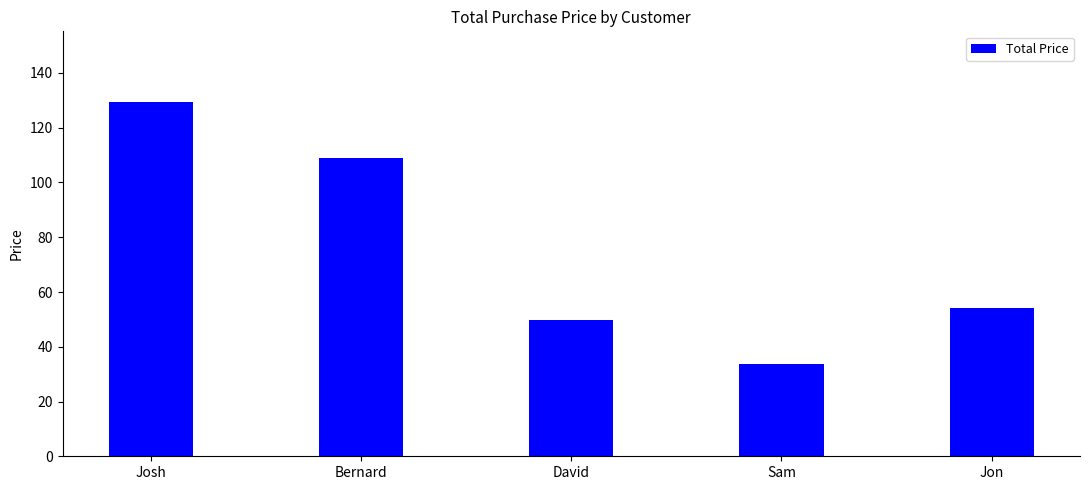

How many bars are there in total?

5